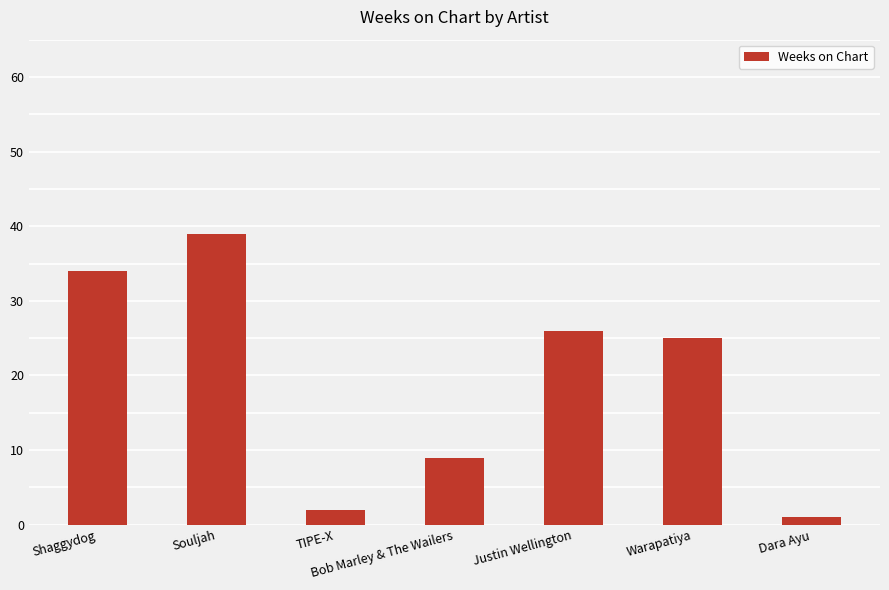

What is the value of the 4th bar from the left?

9